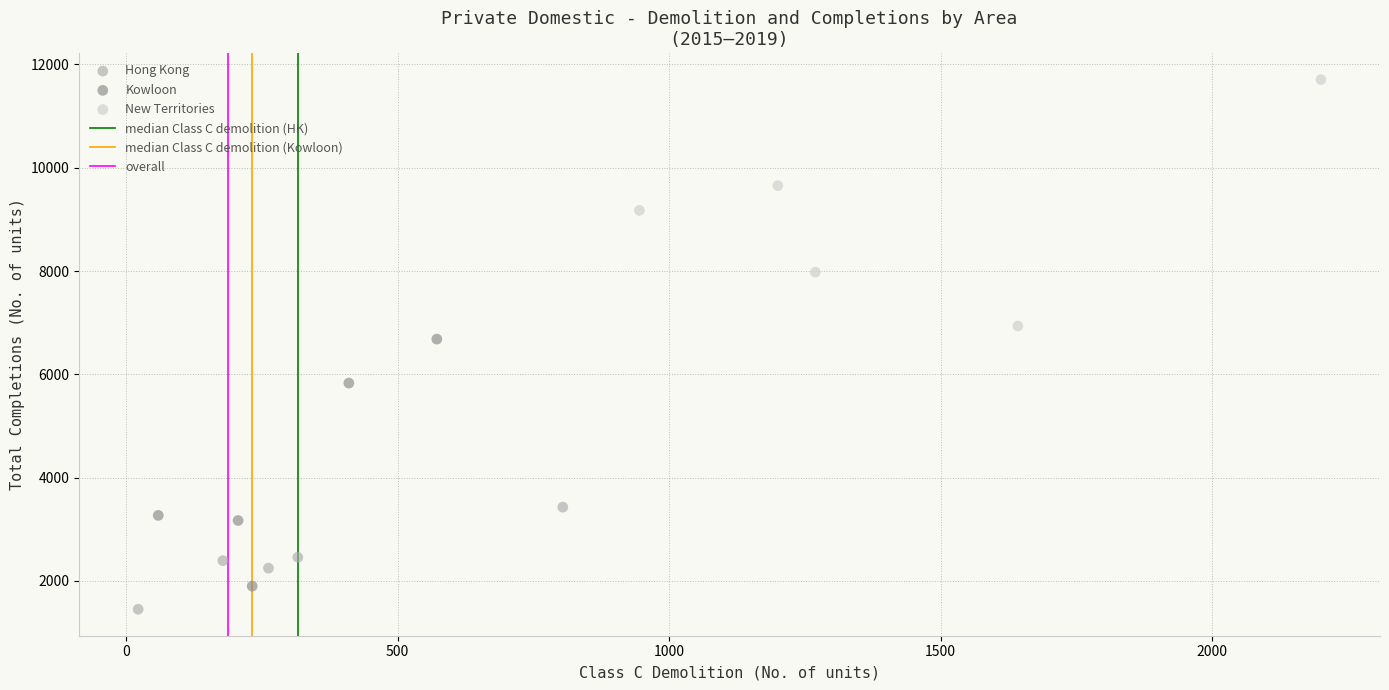

Which series contains the highest Y value?

New Territories